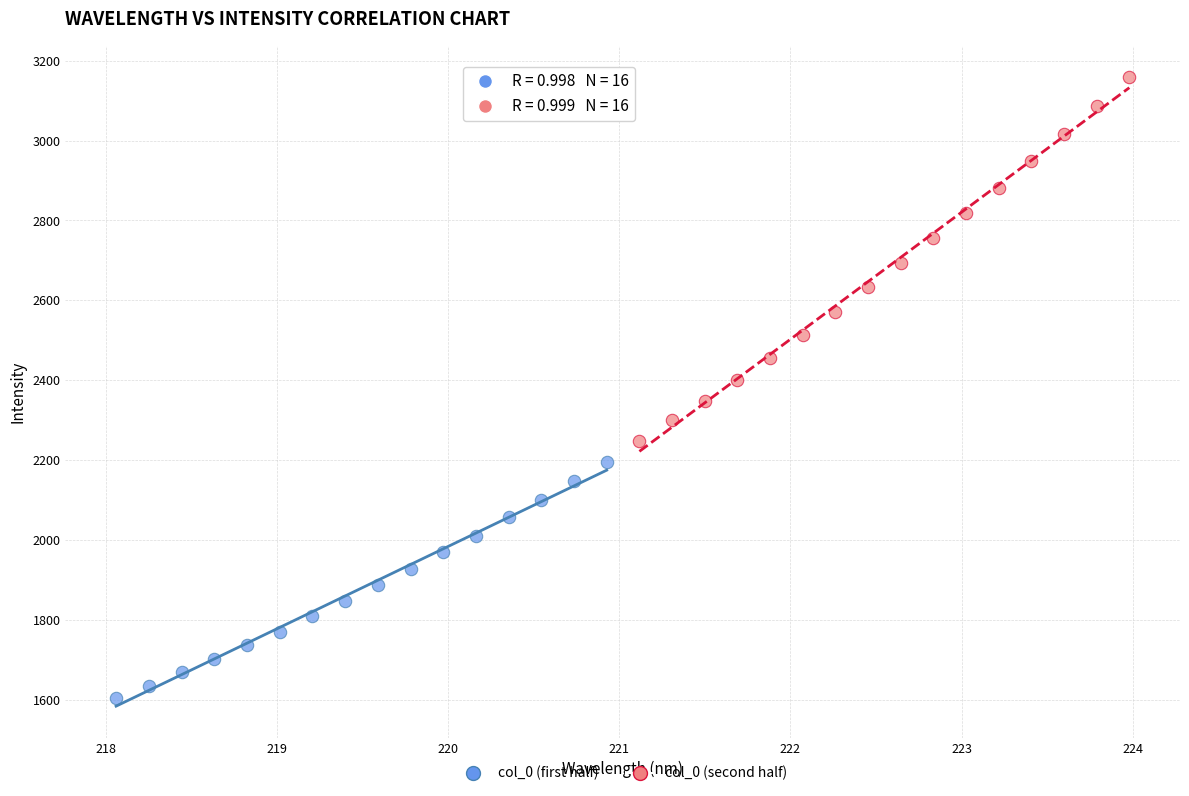

Which series has the largest Y range (max minus min)?

col_0 (second half)